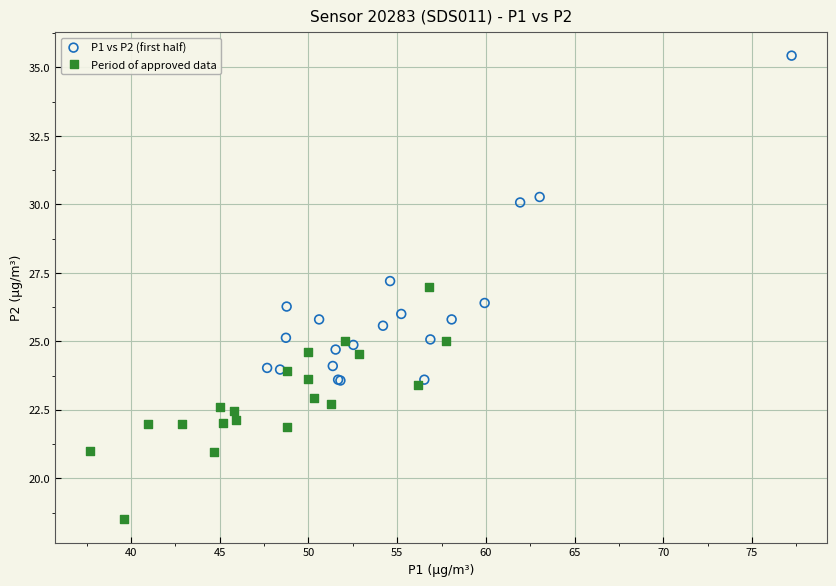

Which series has the widest spread of Y values?

P1 vs P2 (first half)